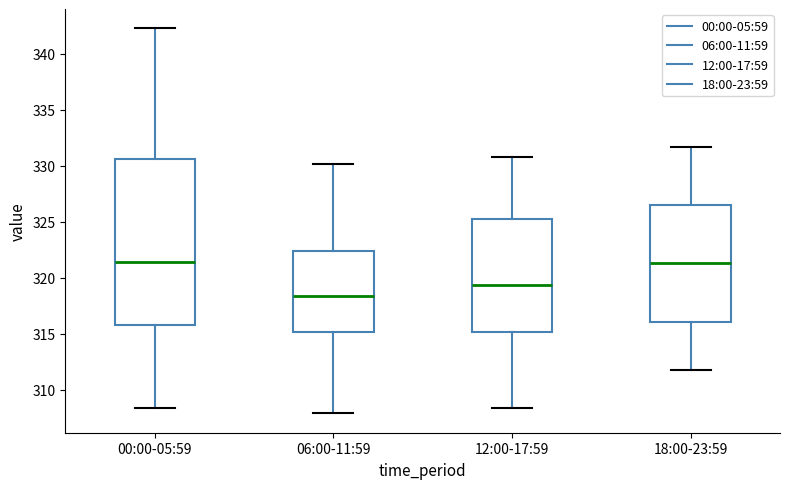

Which box is the tallest, from its lower edge to its upper edge?

00:00-05:59